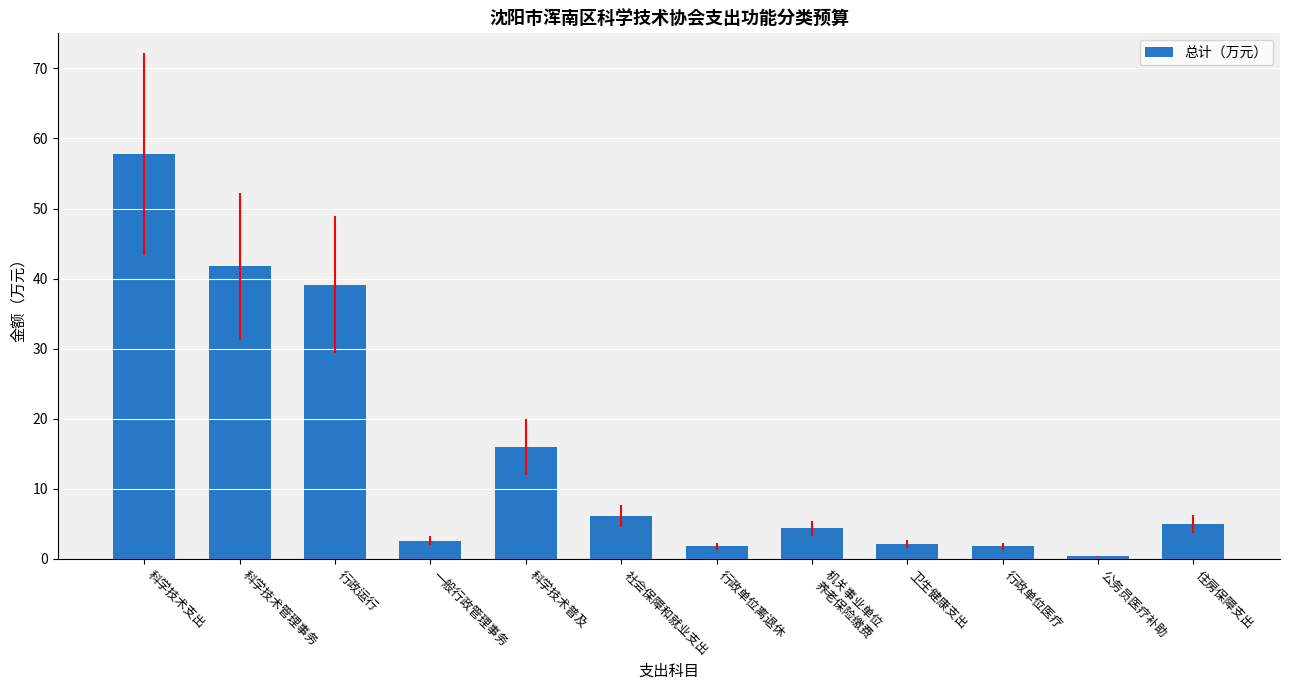

What is the label of the 9th bar from the left?

卫生健康支出